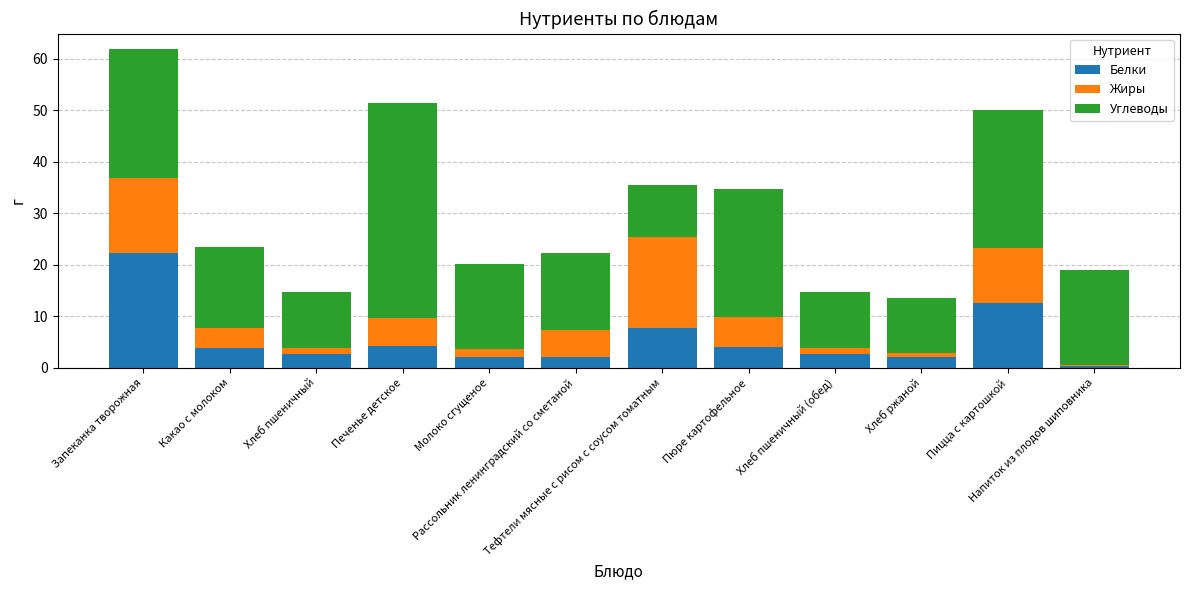

What are all the series names shown in the legend?

Белки, Жиры, Углеводы